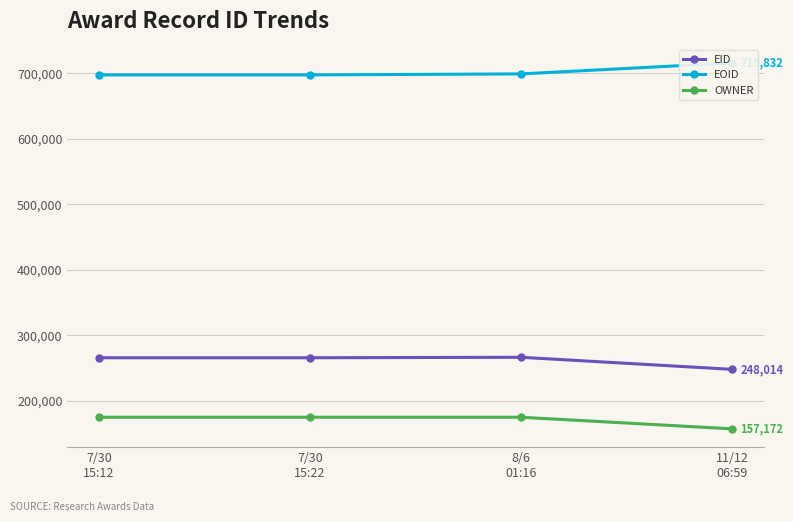

Is this an area chart (filled region under the line)?

No